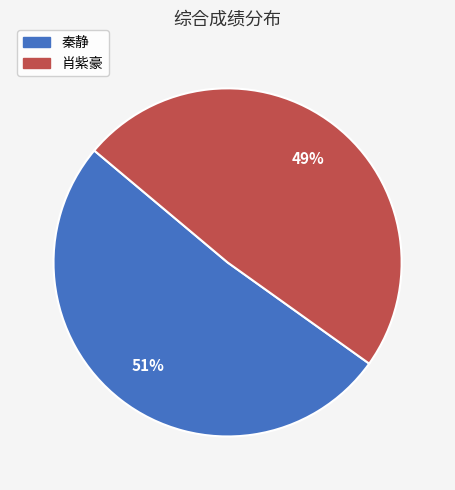

To the nearest percent, what is the combined percentage of 秦静 and 肖紫豪?

100%